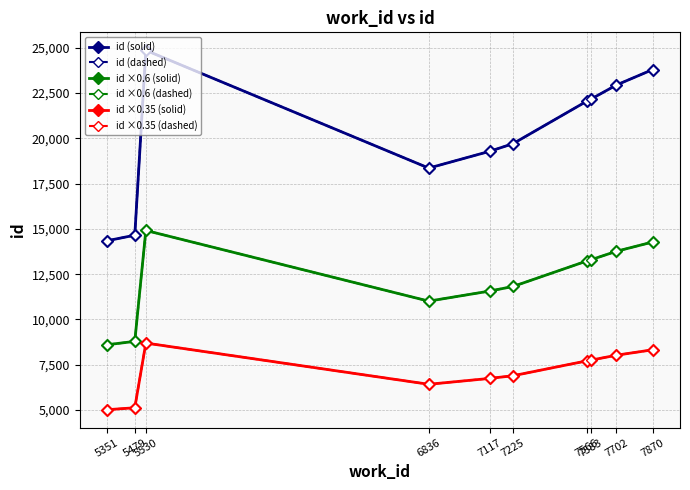

Does the chart have visible grid lines?

Yes